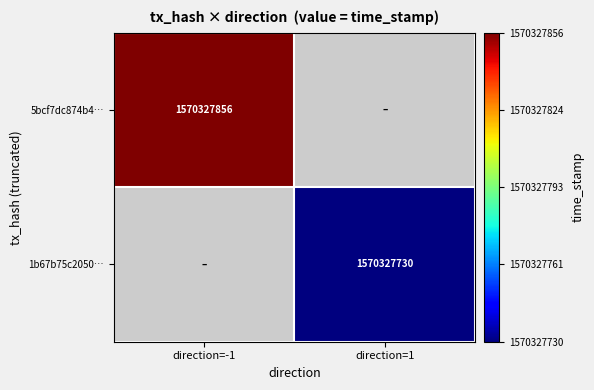

Reading right to left, what are all the values shown in this chart?

5bcf7dc874b4fb7ead5aa107c05bef7dea0859c: time_stamp=1570327856	direction=-1
1b67b75c205060b4f83e802137127812eab04d6: time_stamp=1570327730	direction=1